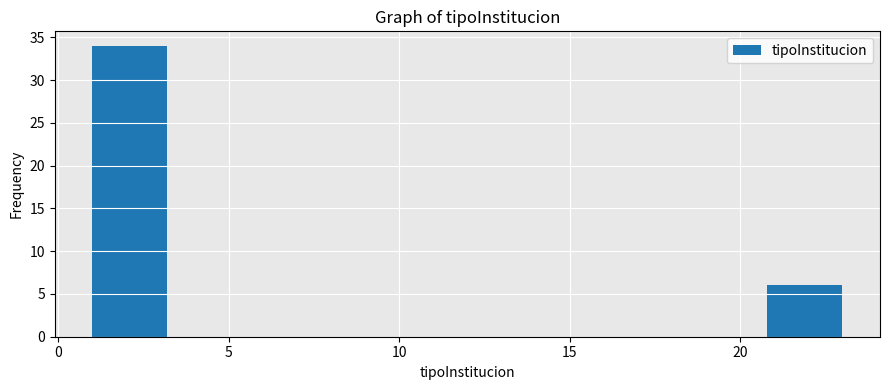

What is the height of the bar covering 1.0 to 3.2 on the x-axis? Neither the bar edges nor the heights are printed on the chart, so give them approximately, as read against the axes.

34